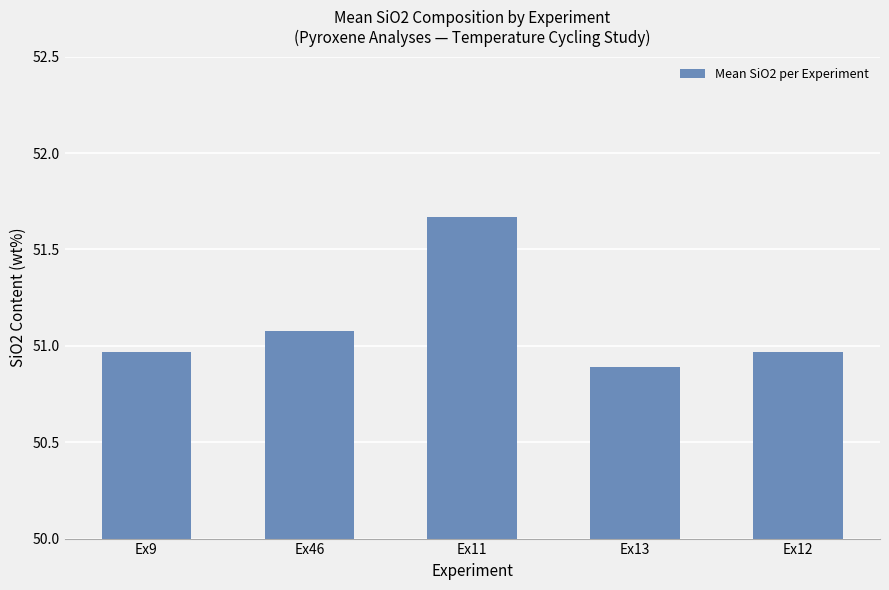

What is the label of the 4th bar from the left?

Ex13